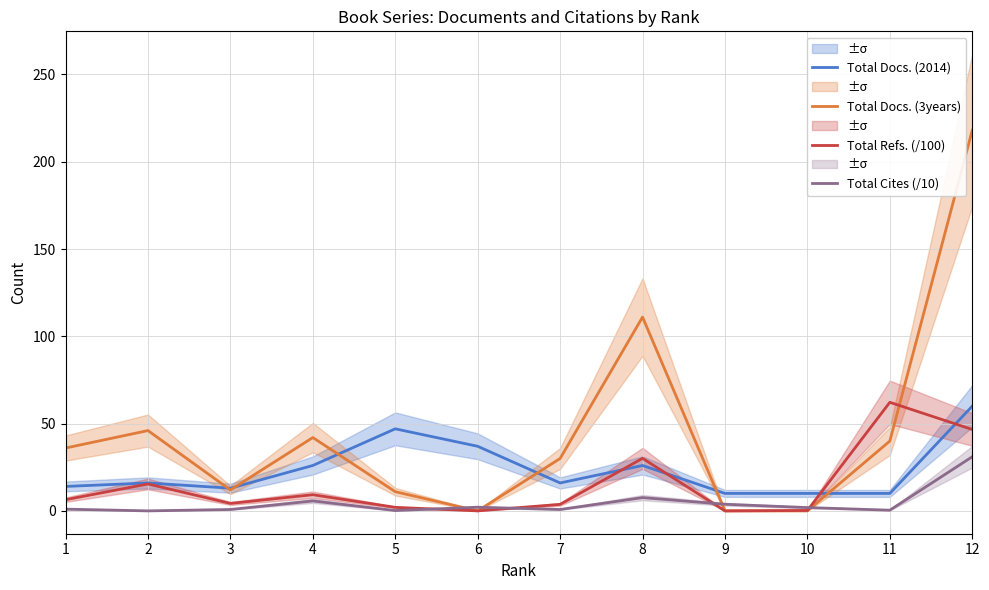

Which series ends up on top after the final intersection of Total Refs. (/100) and Total Docs. (2014)?

Total Docs. (2014)